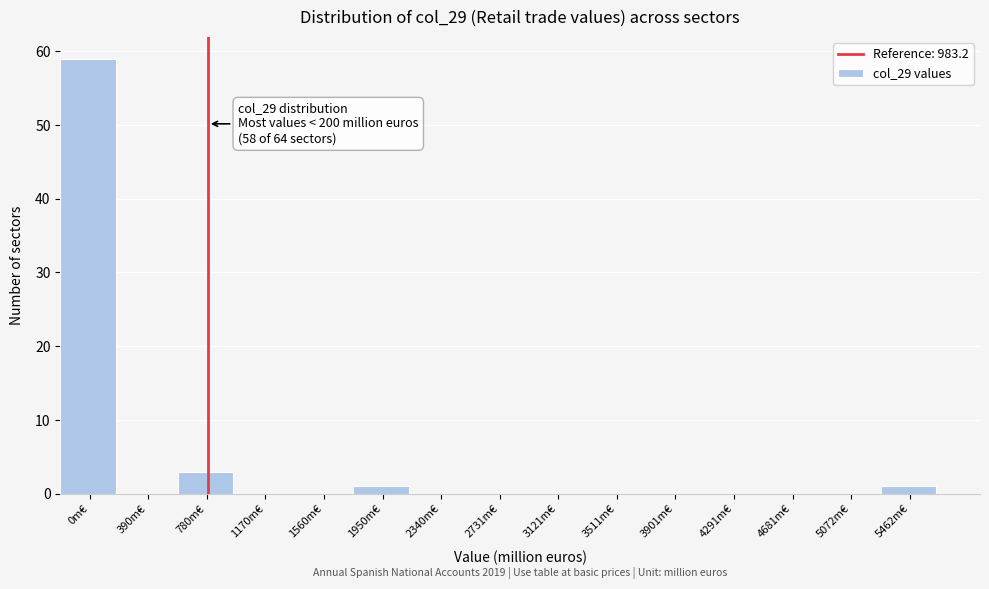

Reading left to right, what are all the values shown in this chart?

0m€=59	390m€=0	780m€=3	1170m€=0	1560m€=0	1950m€=1	2340m€=0	2731m€=0	3121m€=0	3511m€=0	3901m€=0	4291m€=0	4681m€=0	5072m€=0	5462m€=1